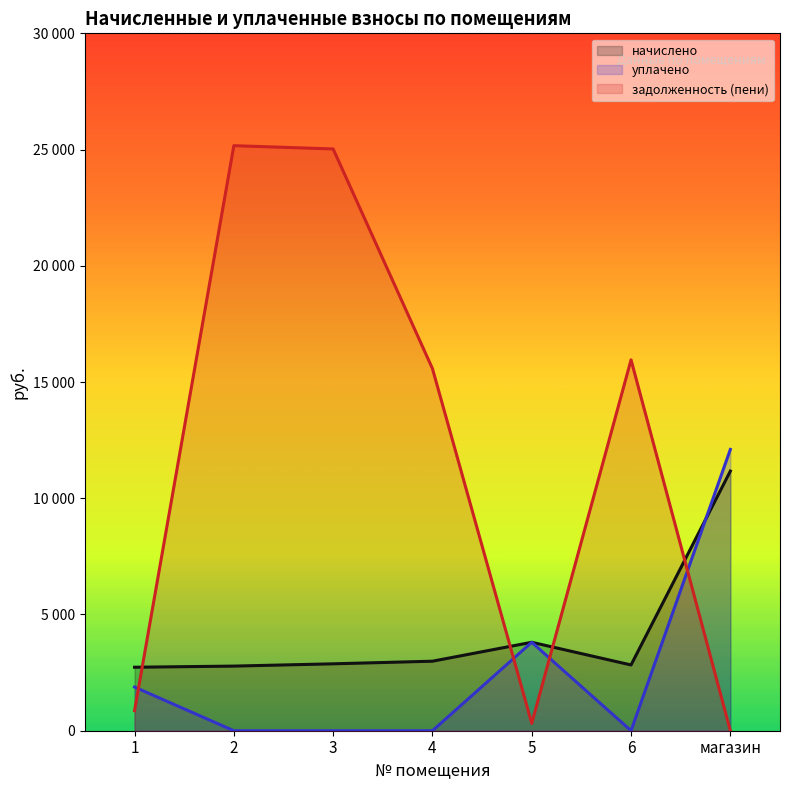

What is the total value across all series at 1?

5469.9